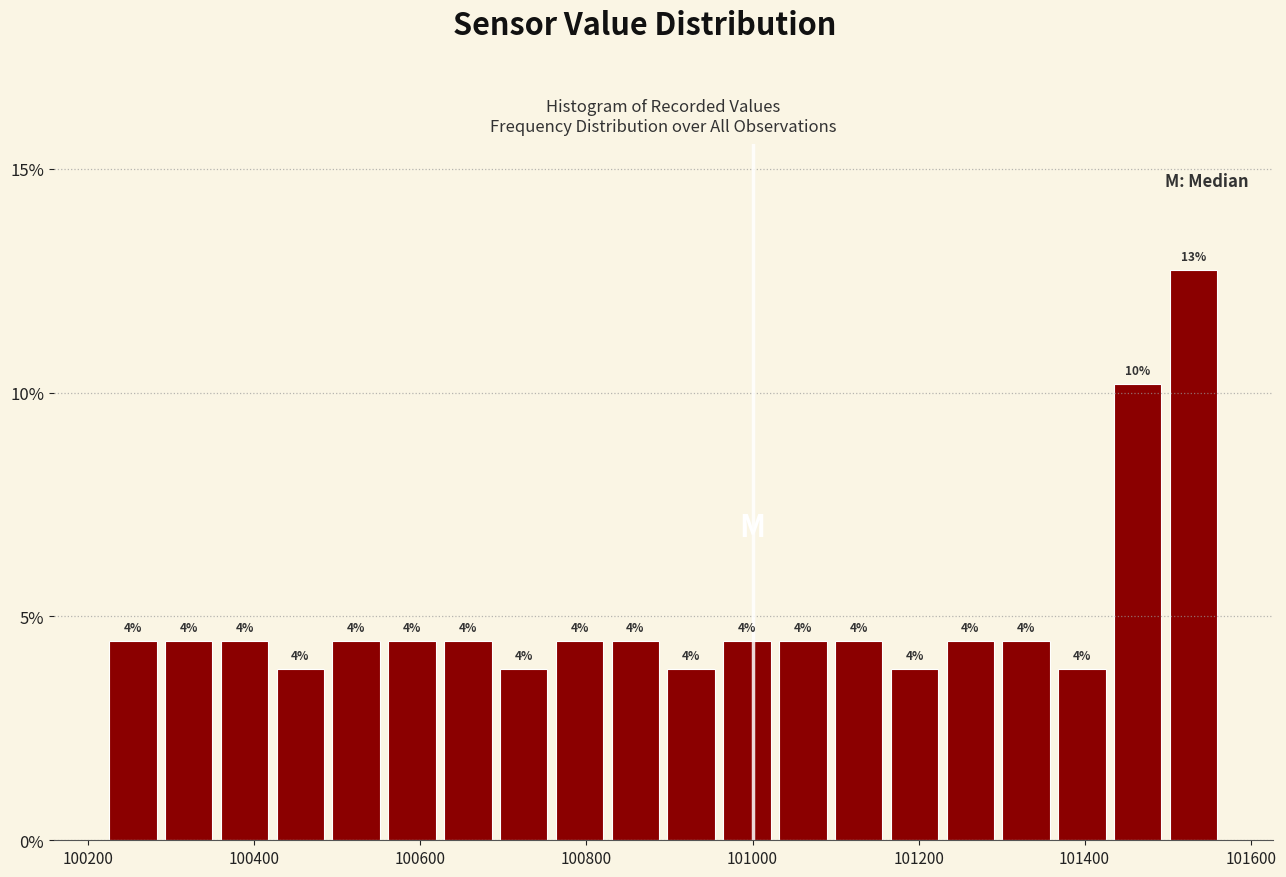

Read against the x-axis, roughly where is the centre of the tallest bar?

101540